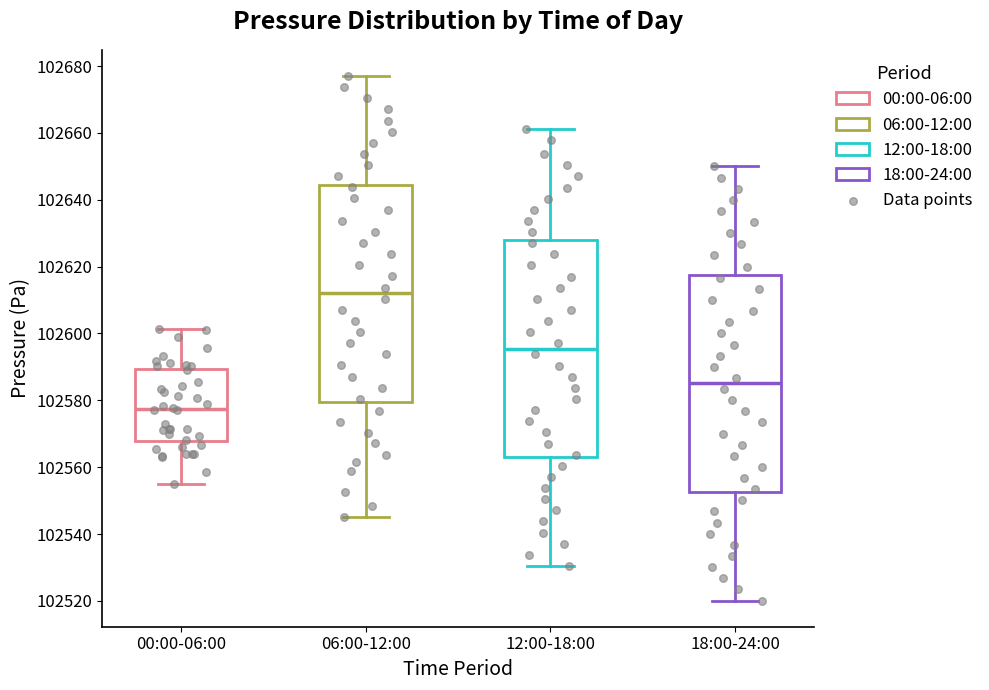

Reading left to right, transcribe this box plot: for each box, give where its median line is, the range the box spans, and where its two whiskers end, as read against the y-axis. The values are not printed on the chart, so give them approximately, as read against the axis.

00:00-06:00: median 102578, box 102568 to 102590, whiskers 102554 to 102602
06:00-12:00: median 102612, box 102580 to 102644, whiskers 102546 to 102678
12:00-18:00: median 102596, box 102562 to 102628, whiskers 102530 to 102662
18:00-24:00: median 102586, box 102552 to 102618, whiskers 102520 to 102650